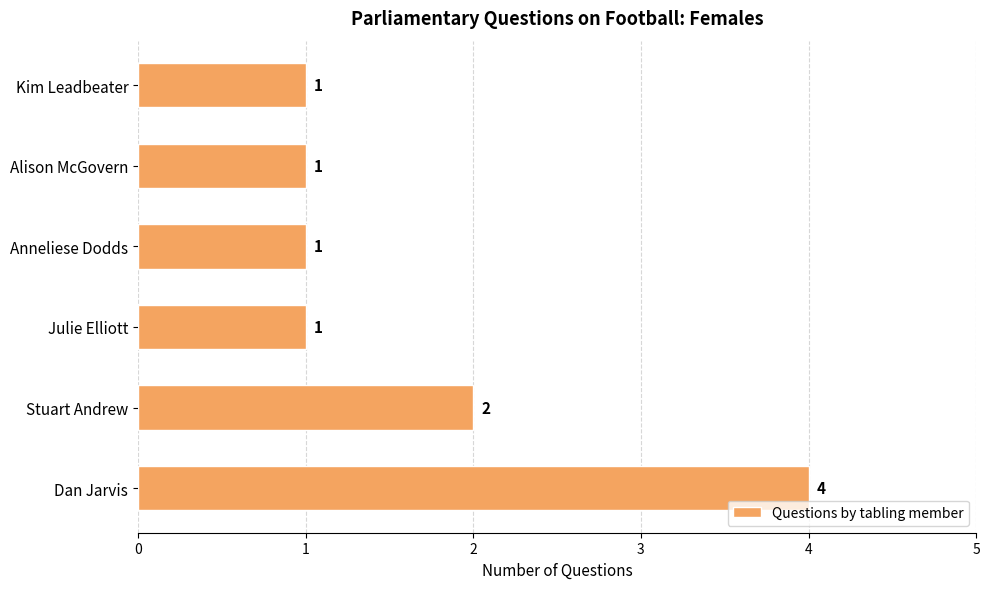

Between Dan Jarvis and Julie Elliott, which is larger?

Dan Jarvis